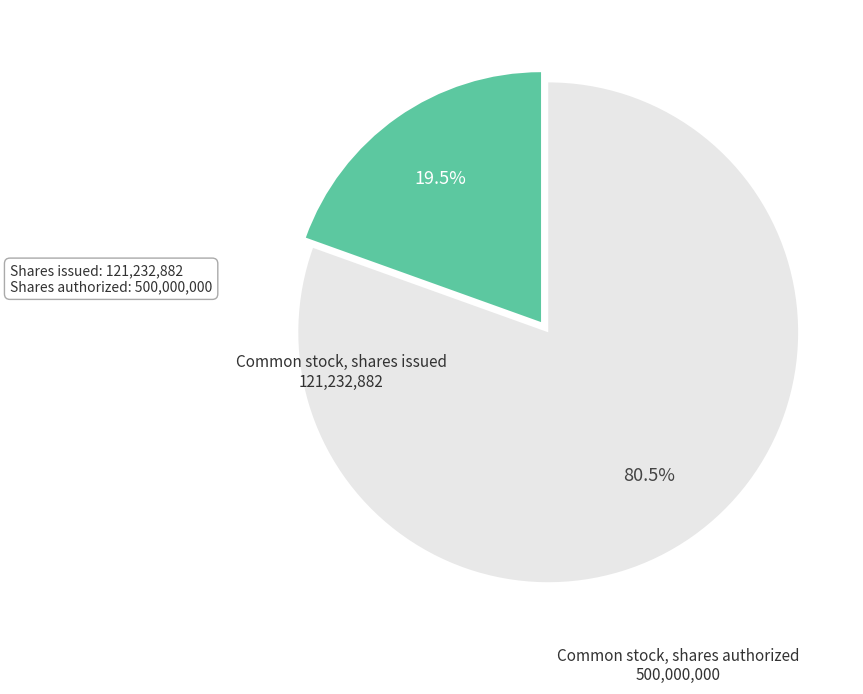

Rank the categories by value from highest to lowest.

Common stock, shares authorized, Common stock, shares issued